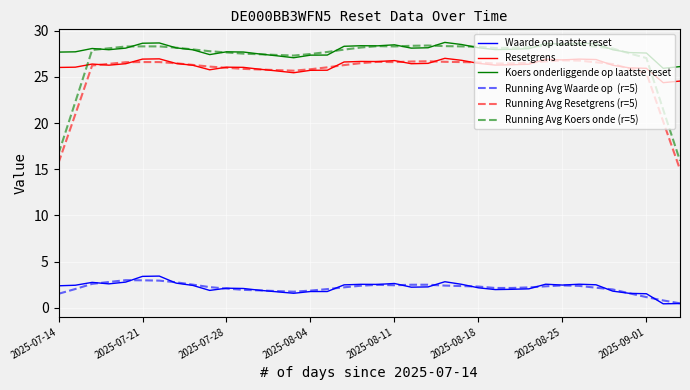

What is the maximum value shown in the chart?

28.7